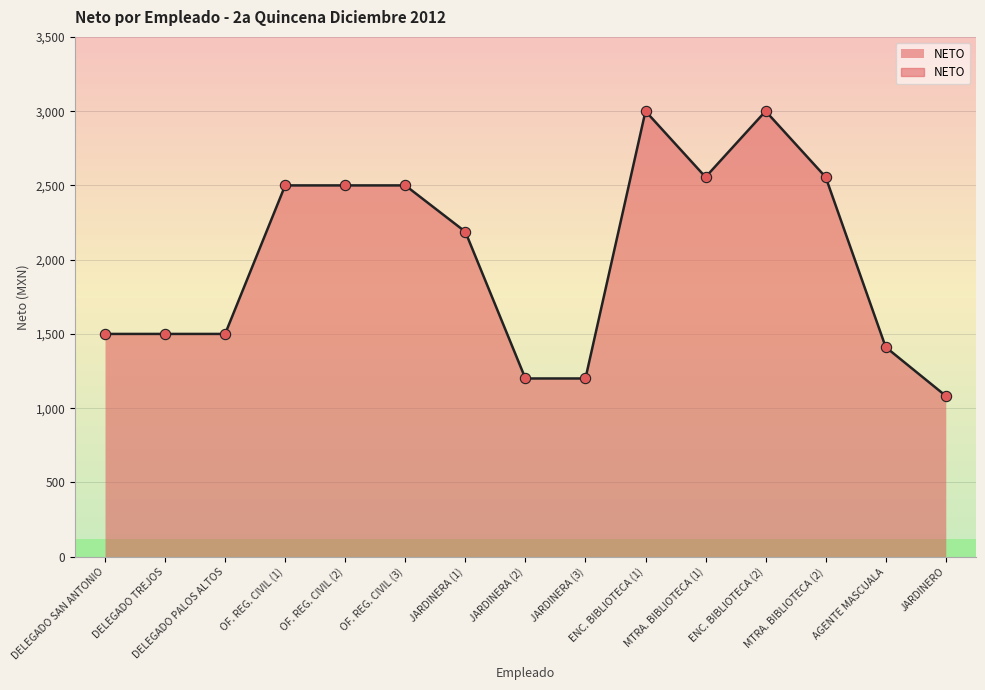

Between ENC. BIBLIOTECA (1) and OF. REG. CIVIL (1), which is larger?

ENC. BIBLIOTECA (1)